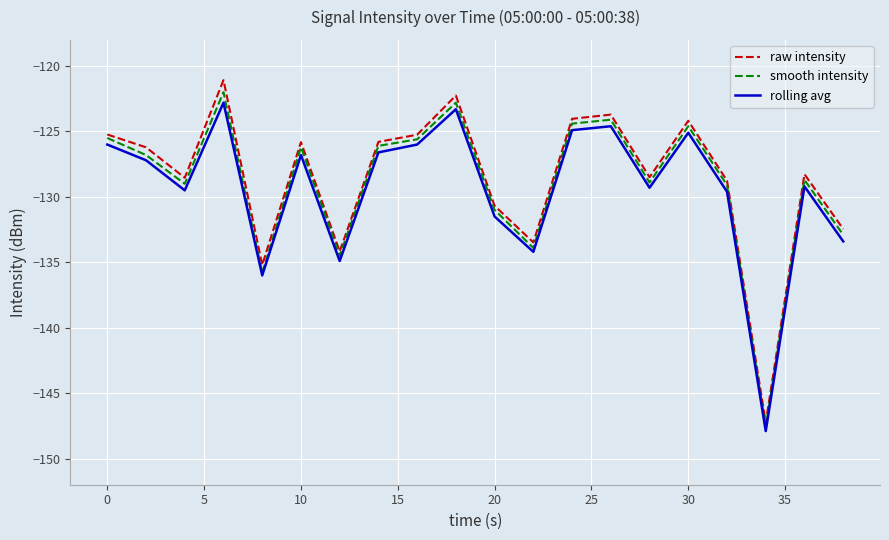

What is the minimum value for raw intensity?

-147.2